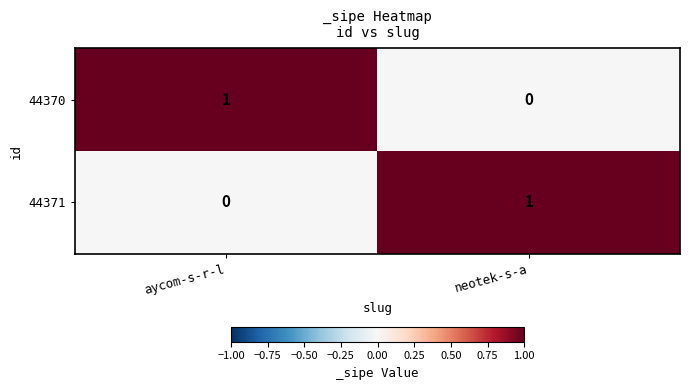

Where is 44371 nearest to the value 0?

aycom-s-r-l